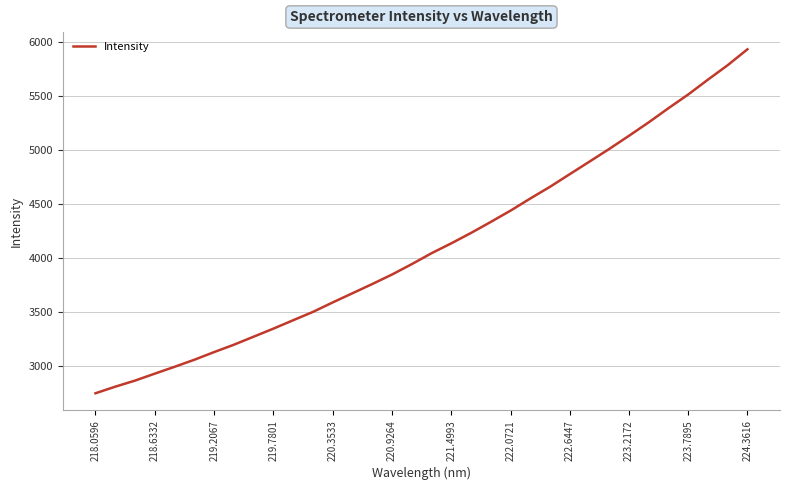

What is the maximum value shown in the chart?

5929.8